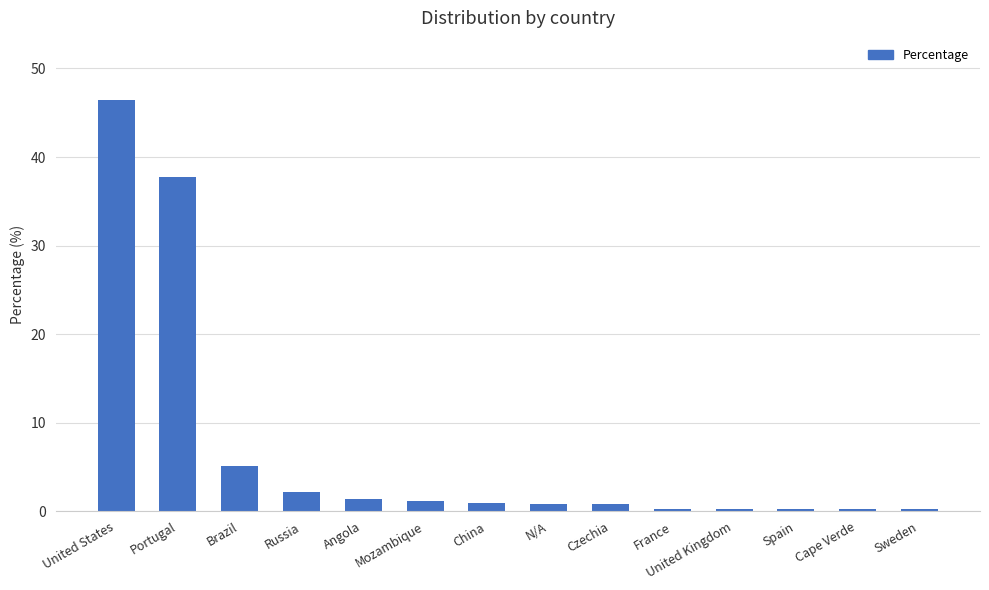

How many categories are shown in the chart?

14